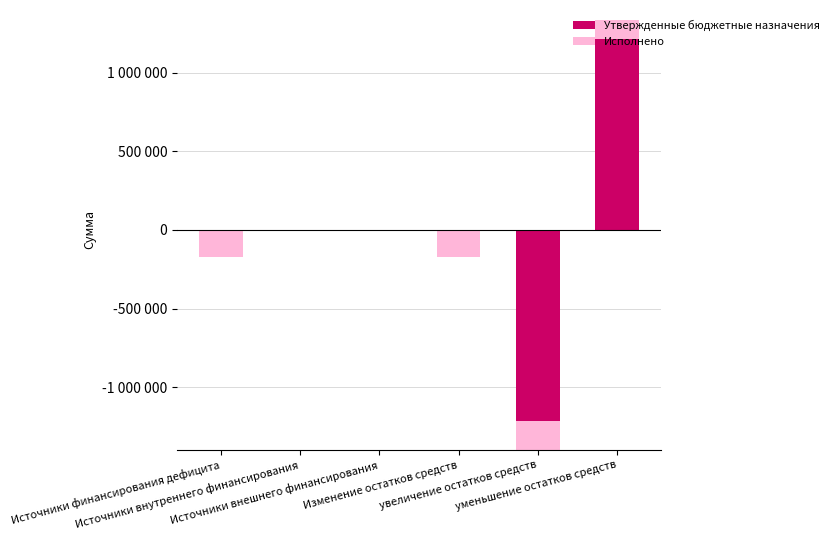

Between уменьшение остатков средств and Изменение остатков средств, which is larger?

уменьшение остатков средств